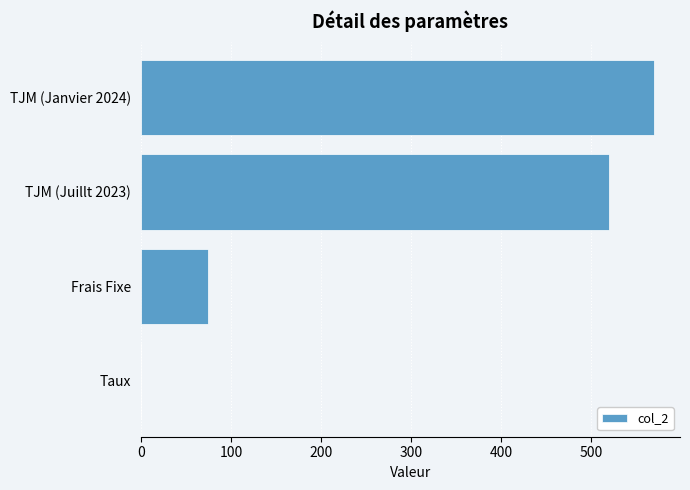

What is the greatest value displayed?

570.0